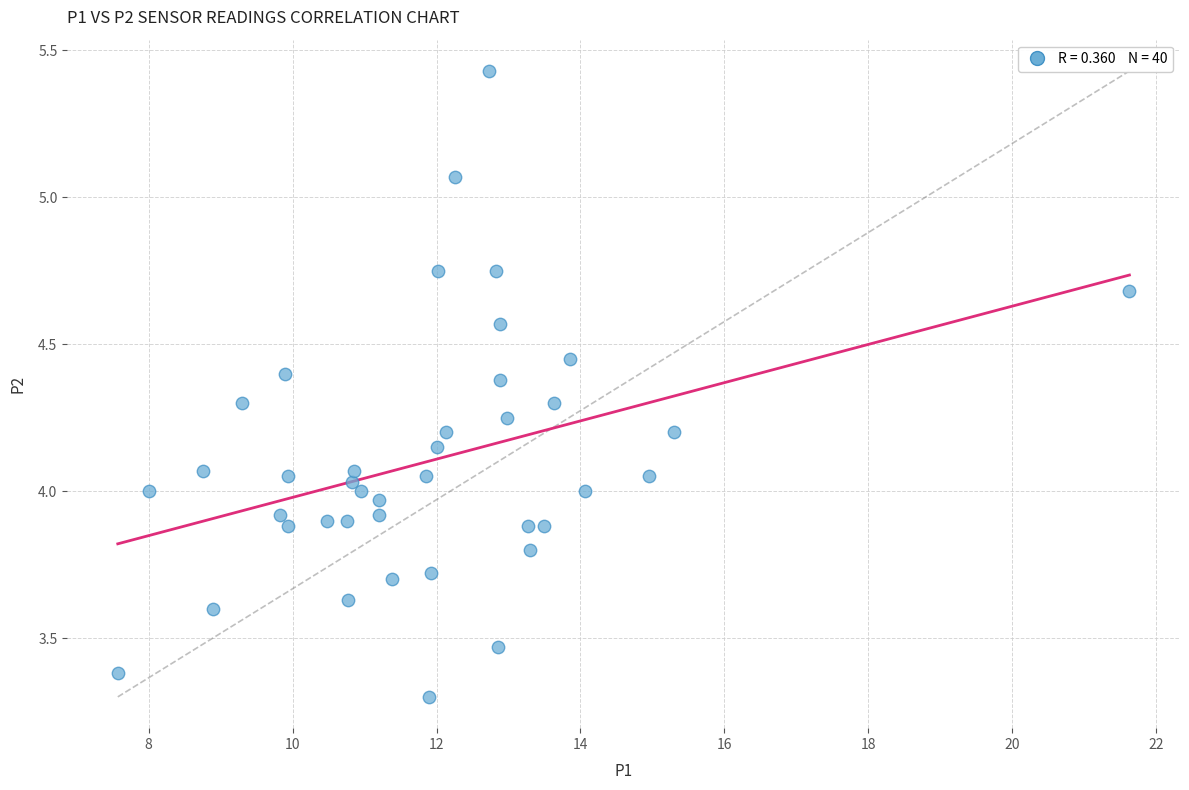

What is the range of X values (max minus min)?

14.1